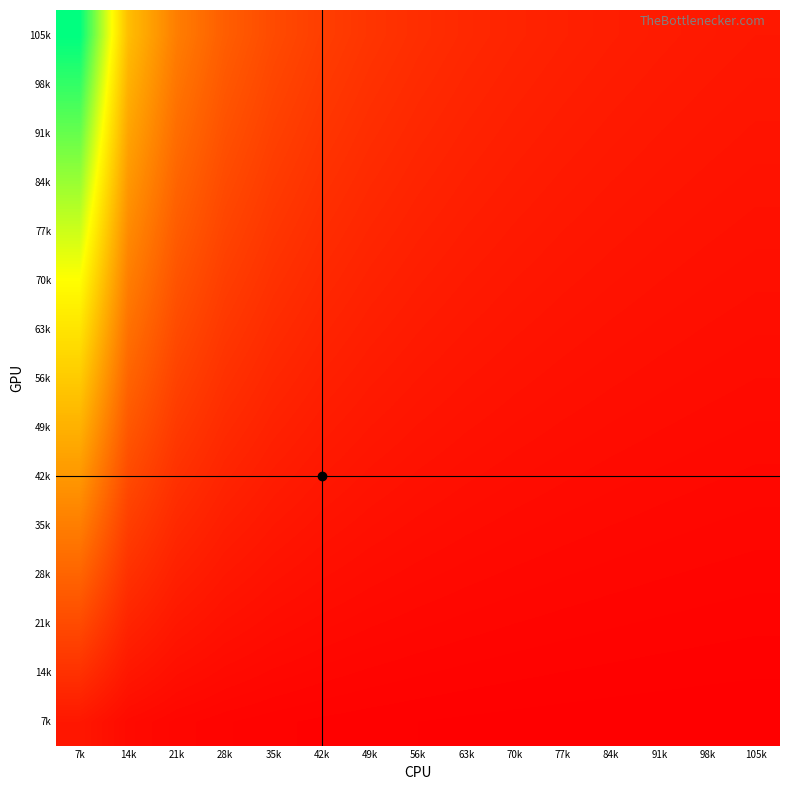

What is the smallest value displayed?

0.1